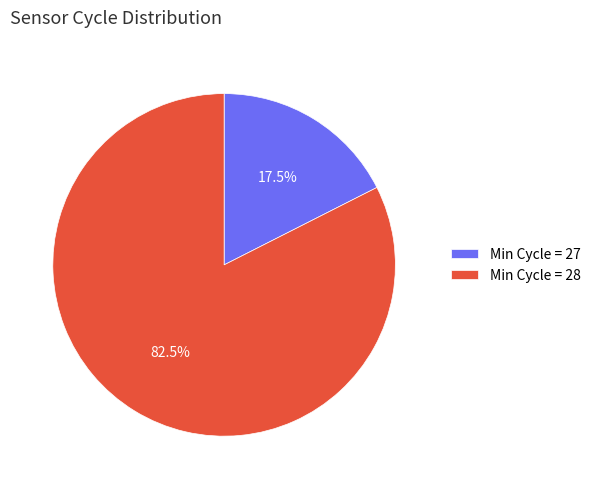

What is the ratio of the value at Min Cycle = 28 to the value at Min Cycle = 27?

4.7